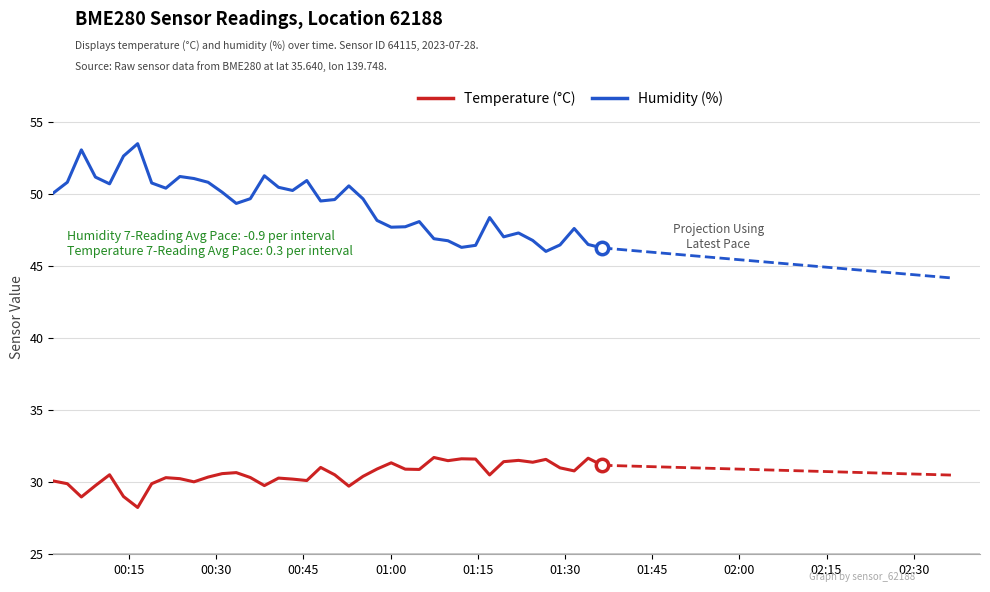

What are all the series names shown in the legend?

Temperature (°C), Humidity (%)